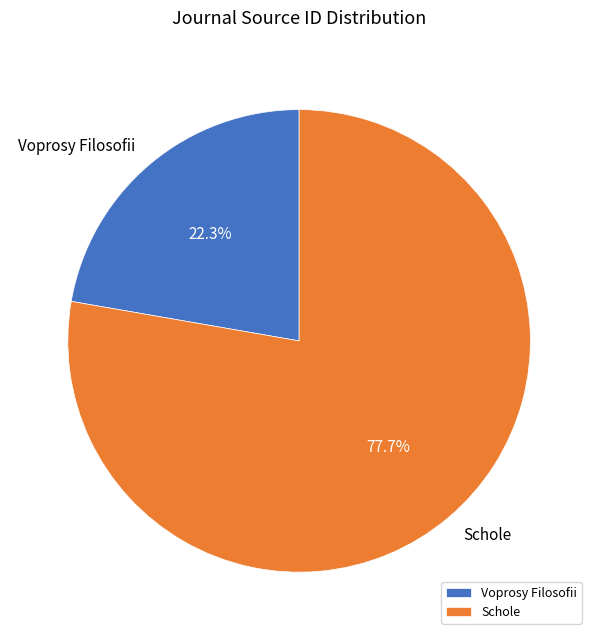

What is the ratio of the value at Schole to the value at Voprosy Filosofii?

3.5